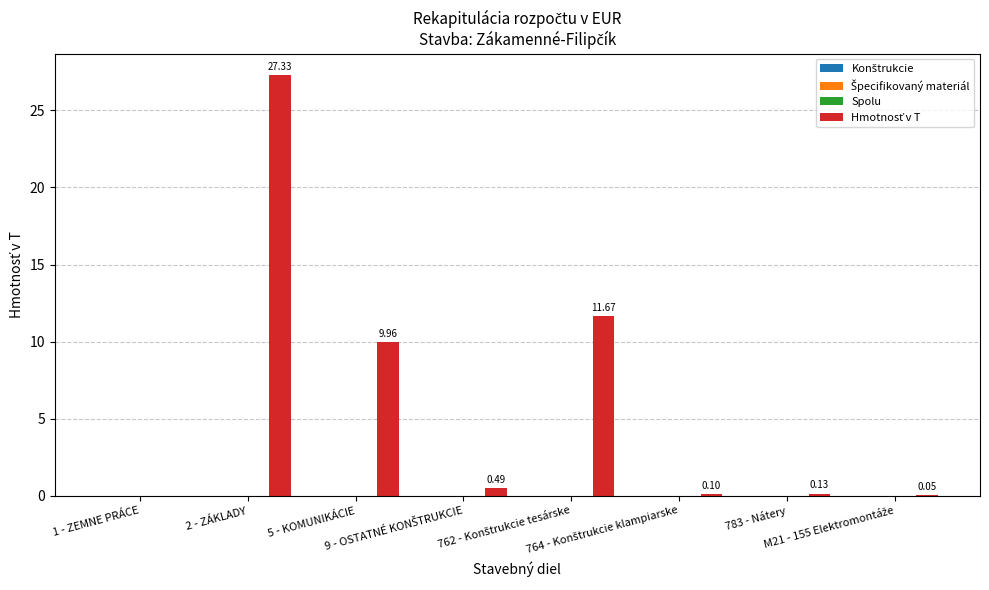

What is the sum of all values?

49.7